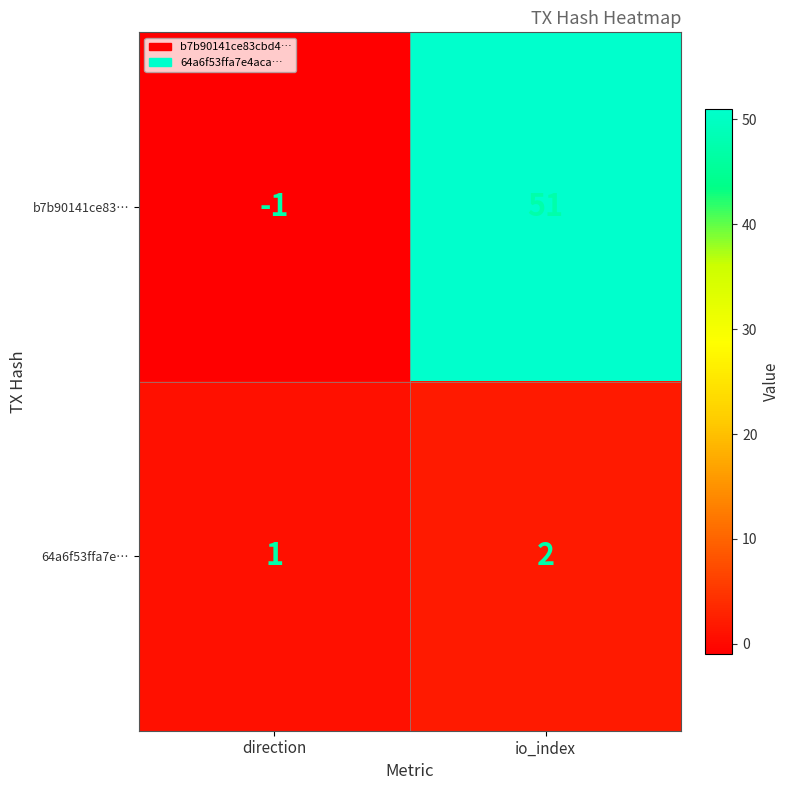

Which category has the lowest value in the 64a6f53ffa7e… series?

direction